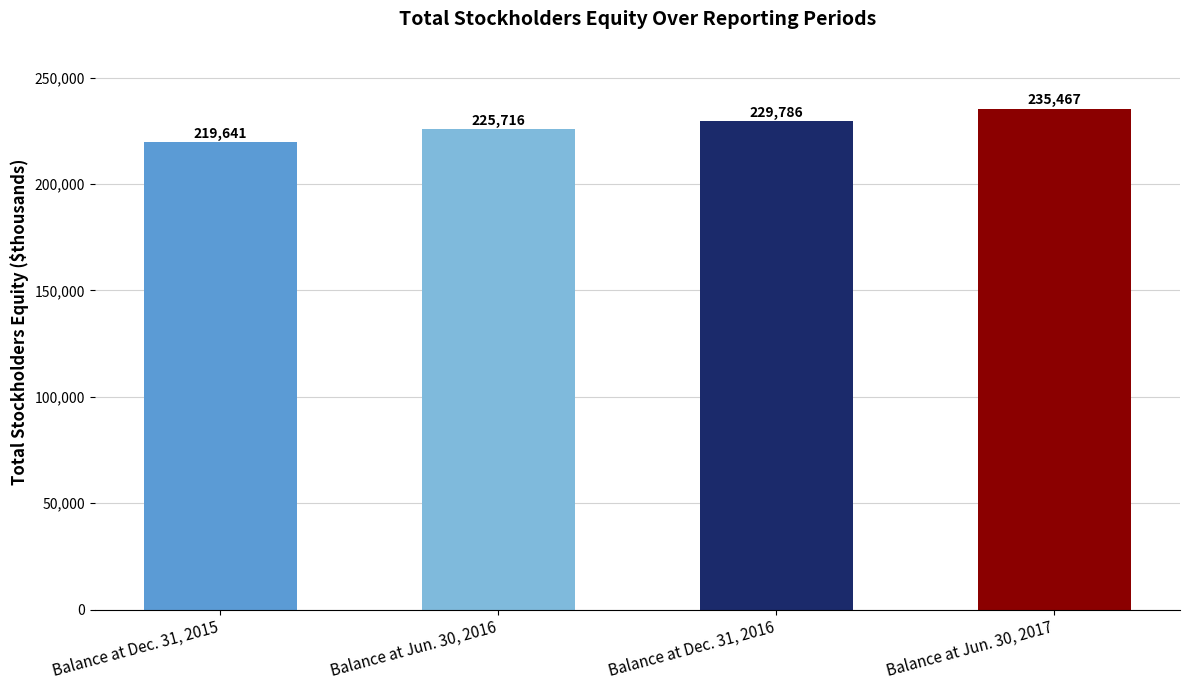

What is the difference between the values at Balance at Dec. 31, 2015 and Balance at Jun. 30, 2016?

6075